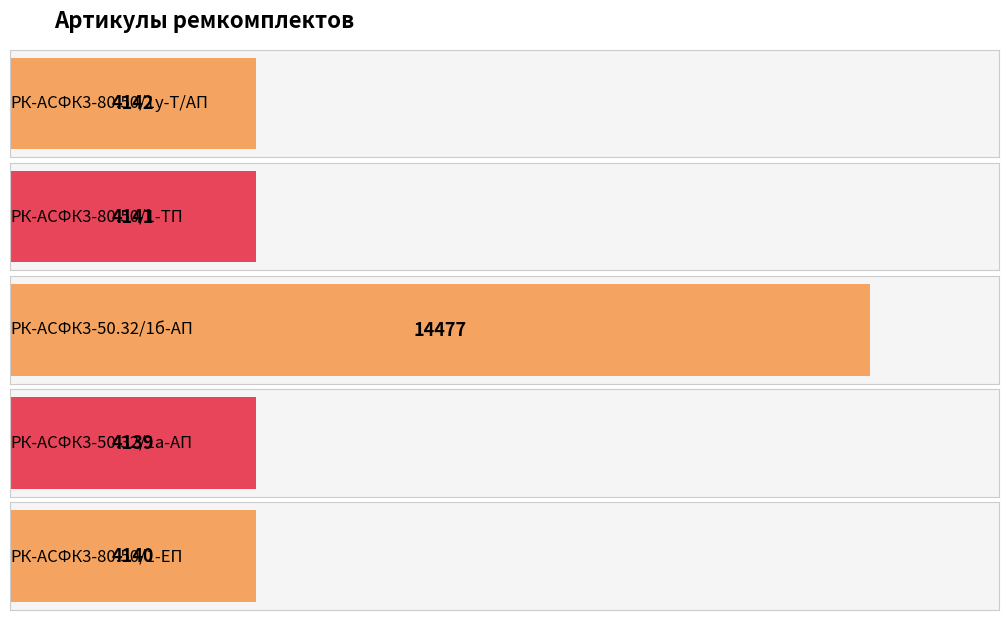

How many bars are there in total?

5